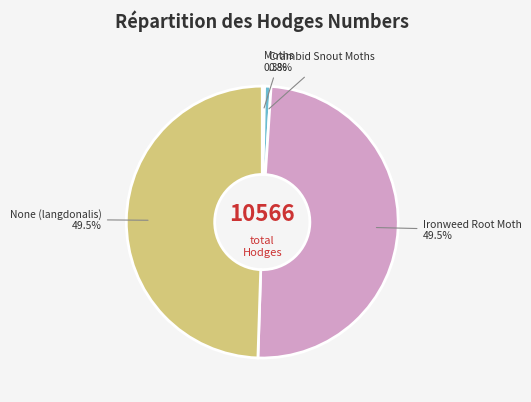

Does any single category account for the majority?

No